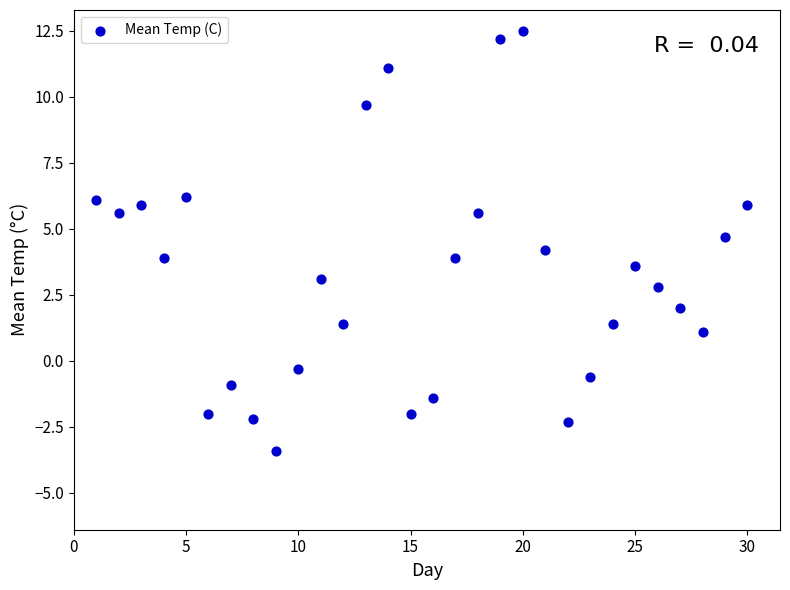

What is the range of Y values (max minus min)?

15.9